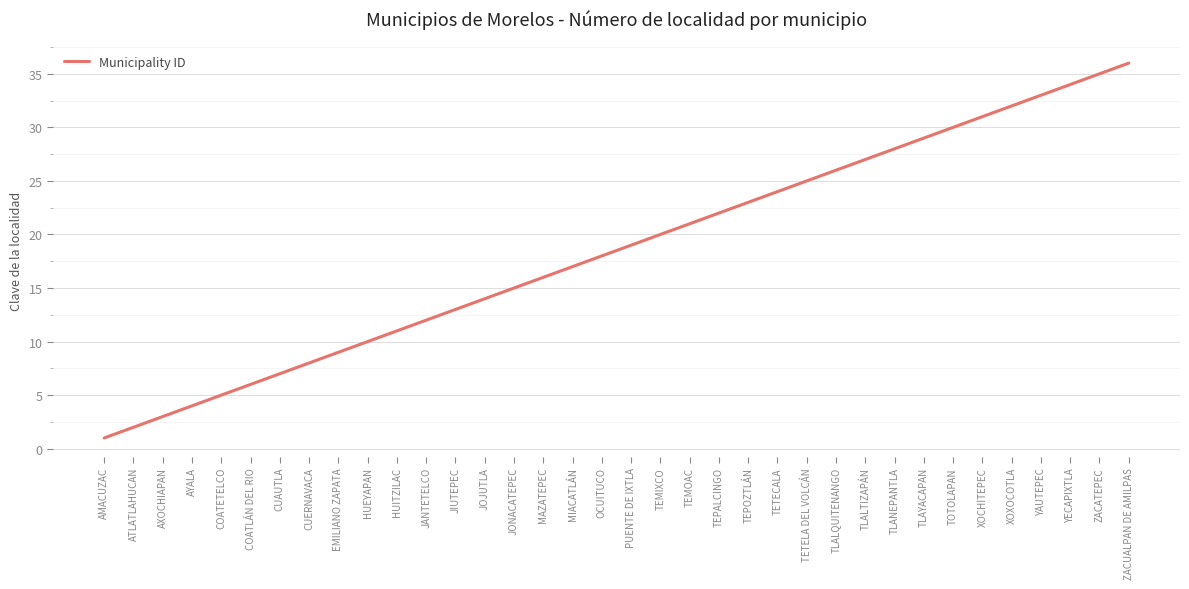

True or false: the data shows 15 at TEPOZTLÁN.

False